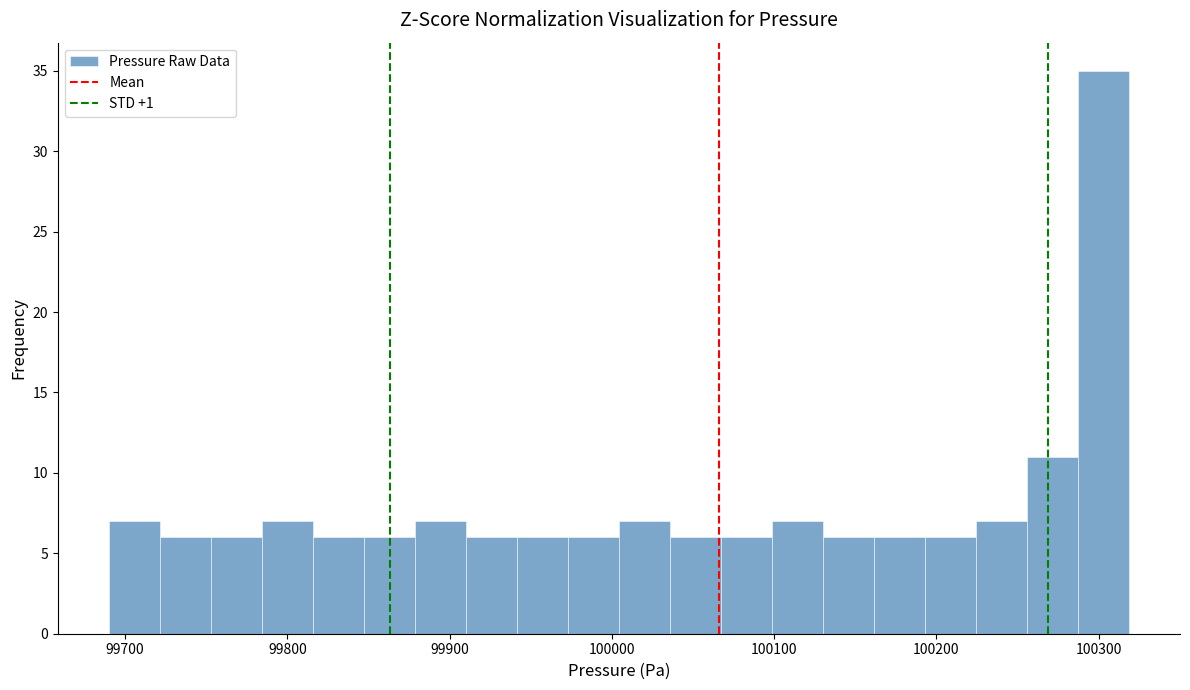

Around what value on the x-axis is the tallest bar? Give the approximate position of its centre, as read against the axis.

100300